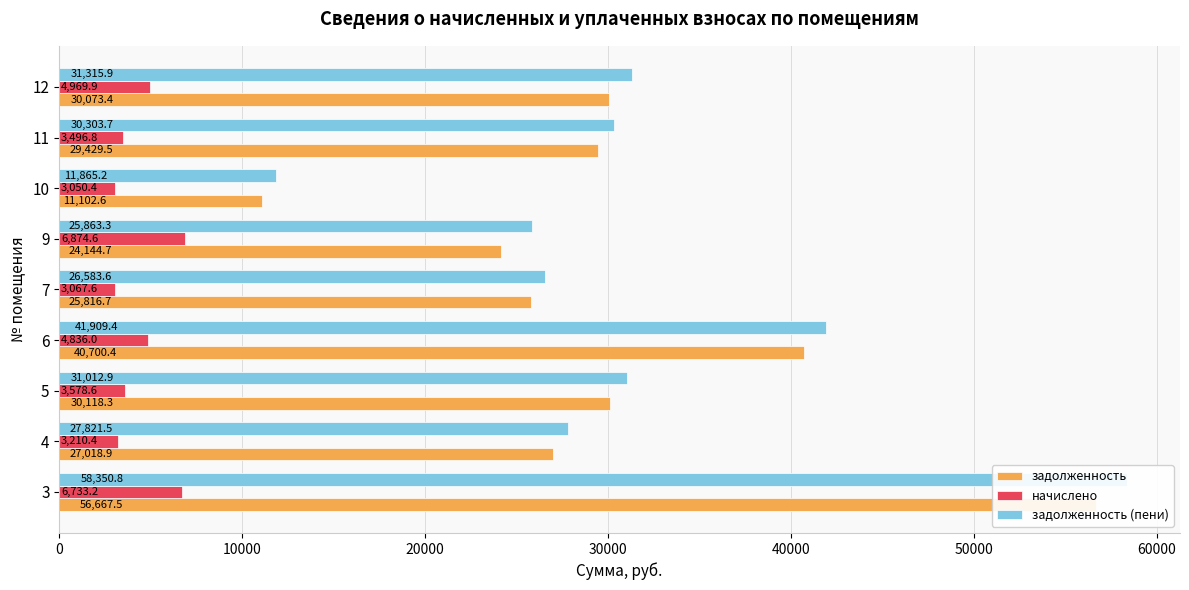

Rank the series at 10 from lowest to highest value.

начислено, задолженность, задолженность (пени)